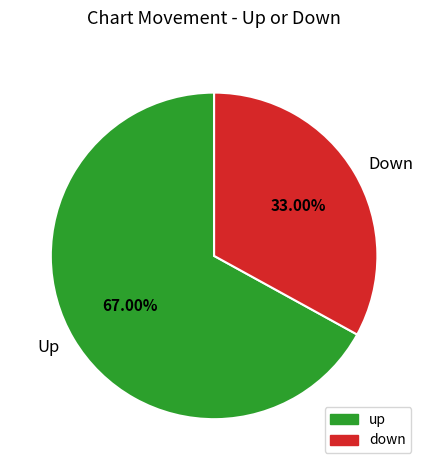

How many segments does this pie chart have?

2